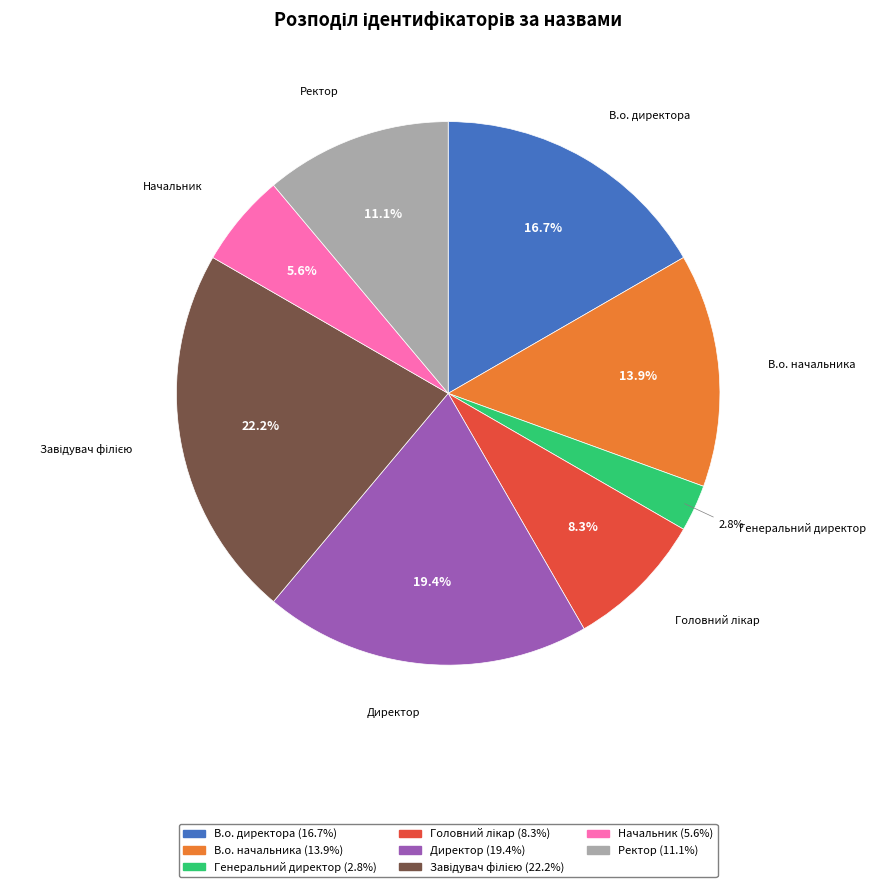

Is there a majority slice in this chart?

No